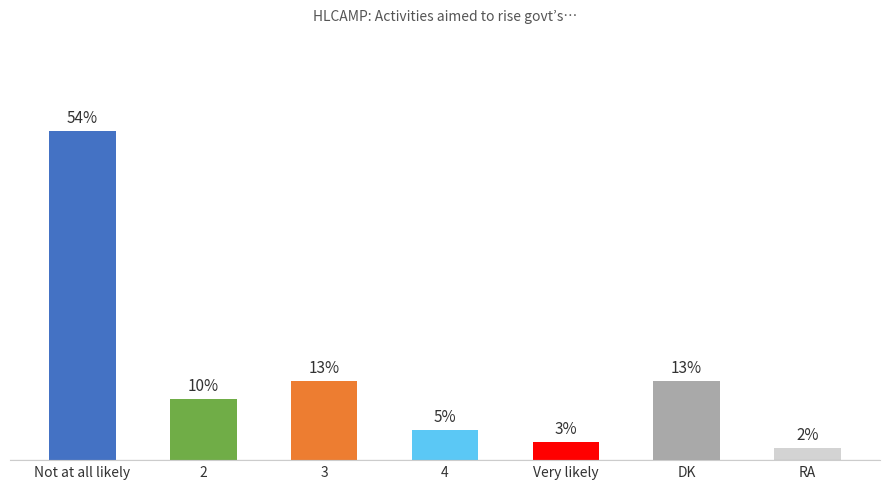

What is the label of the 1st bar from the right?

RA